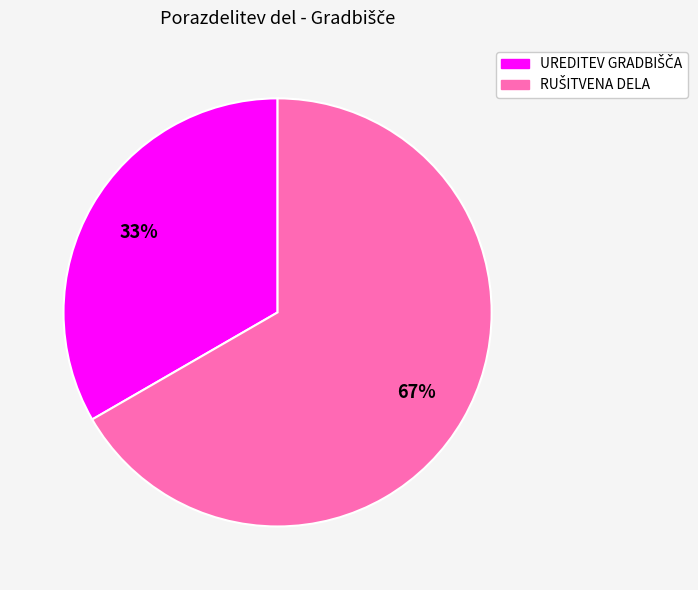

To the nearest percent, what is the average slice percentage?

50%